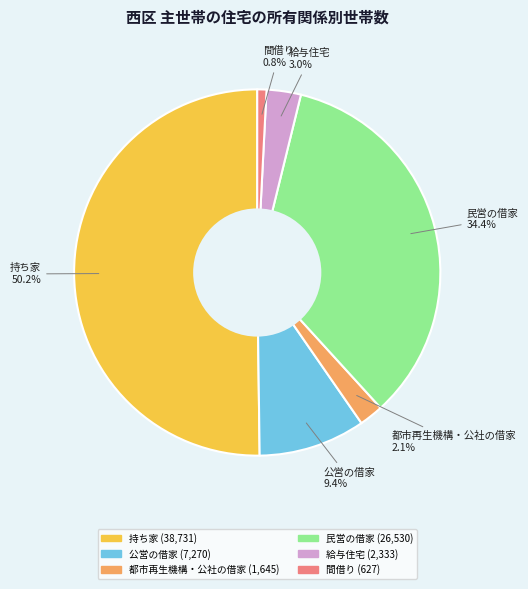

How many segments does this pie chart have?

6